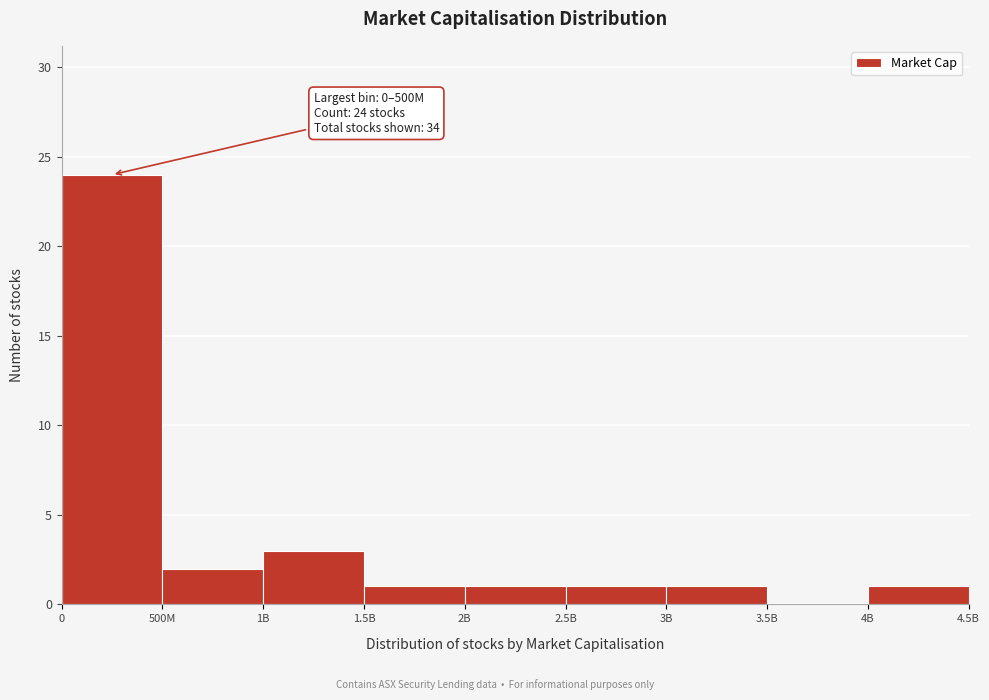

Reading left to right, what are all the values shown in this chart?

0=24	500M=2	1B=3	1.5B=1	2B=1	2.5B=1	3B=1	3.5B=0	4B=1